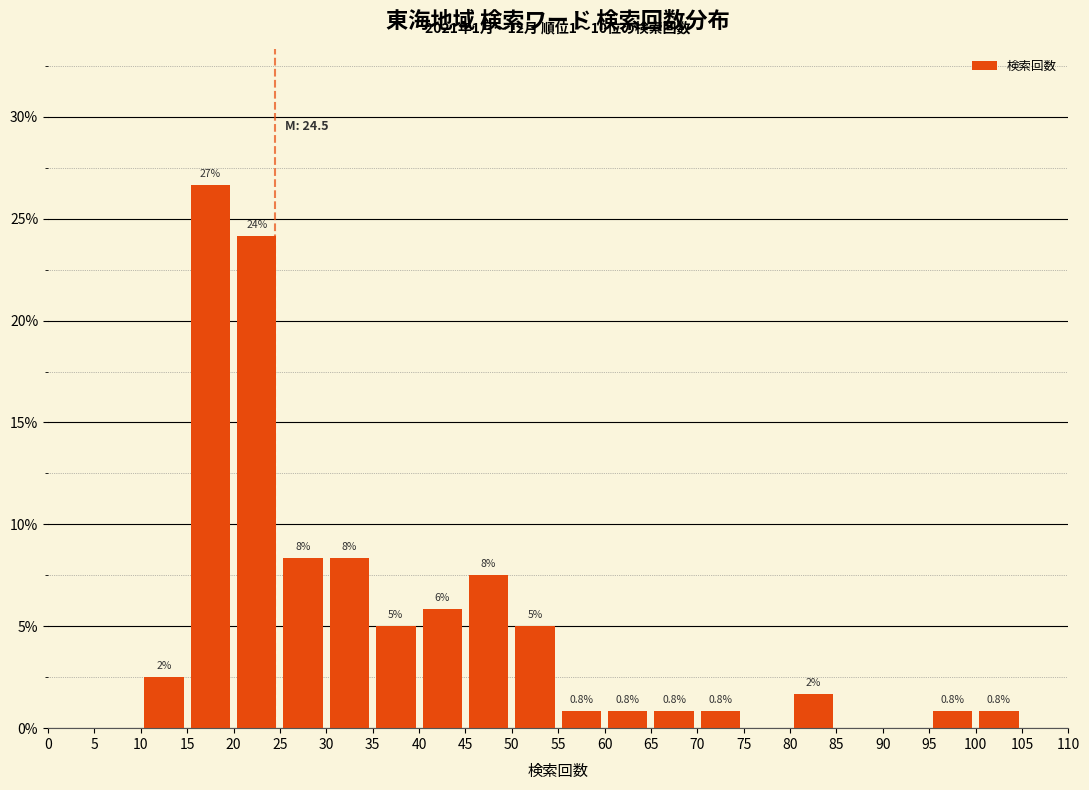

Which range on the x-axis has the tallest bar?

15 to 20